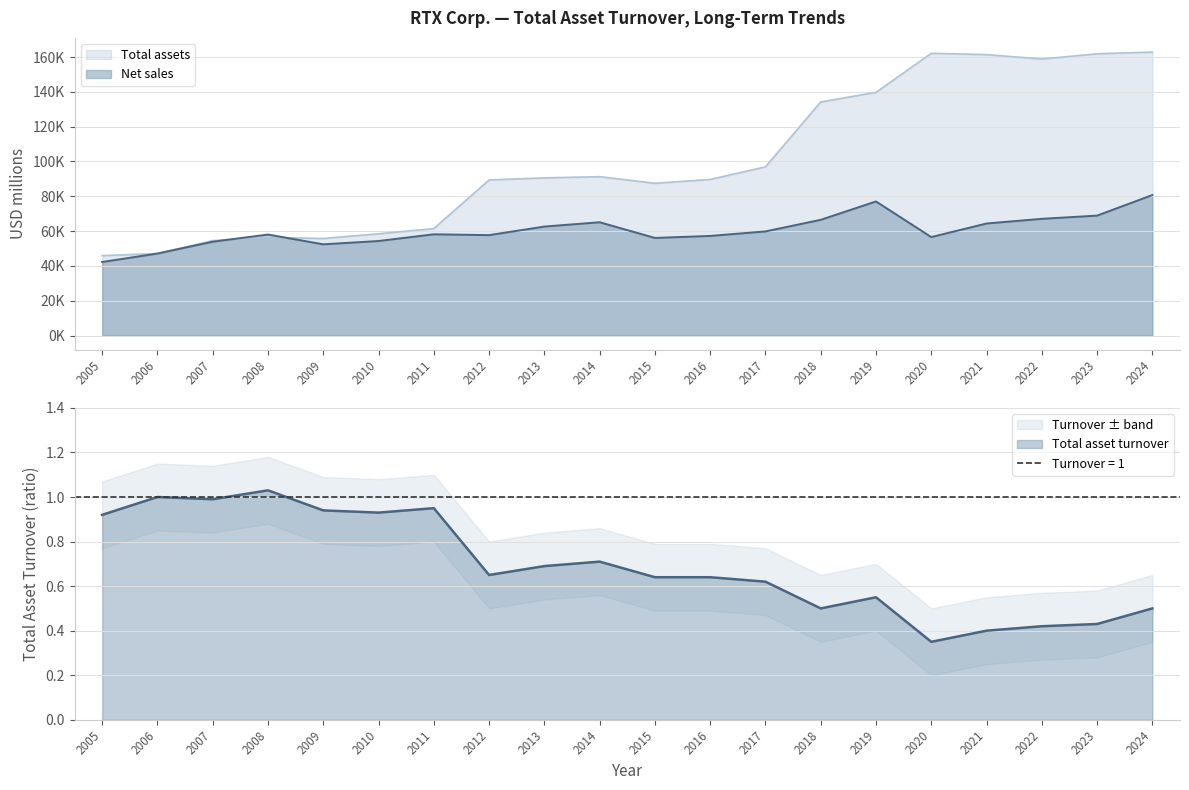

What are all the series names shown in the legend?

Net sales, Total assets, Total asset turnover